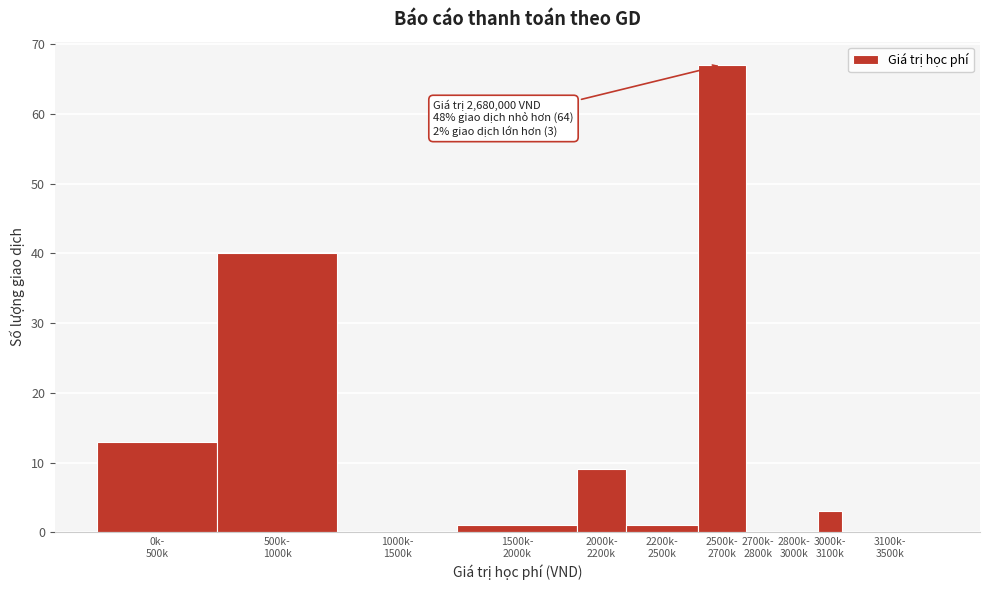

What is the greatest value displayed?

67